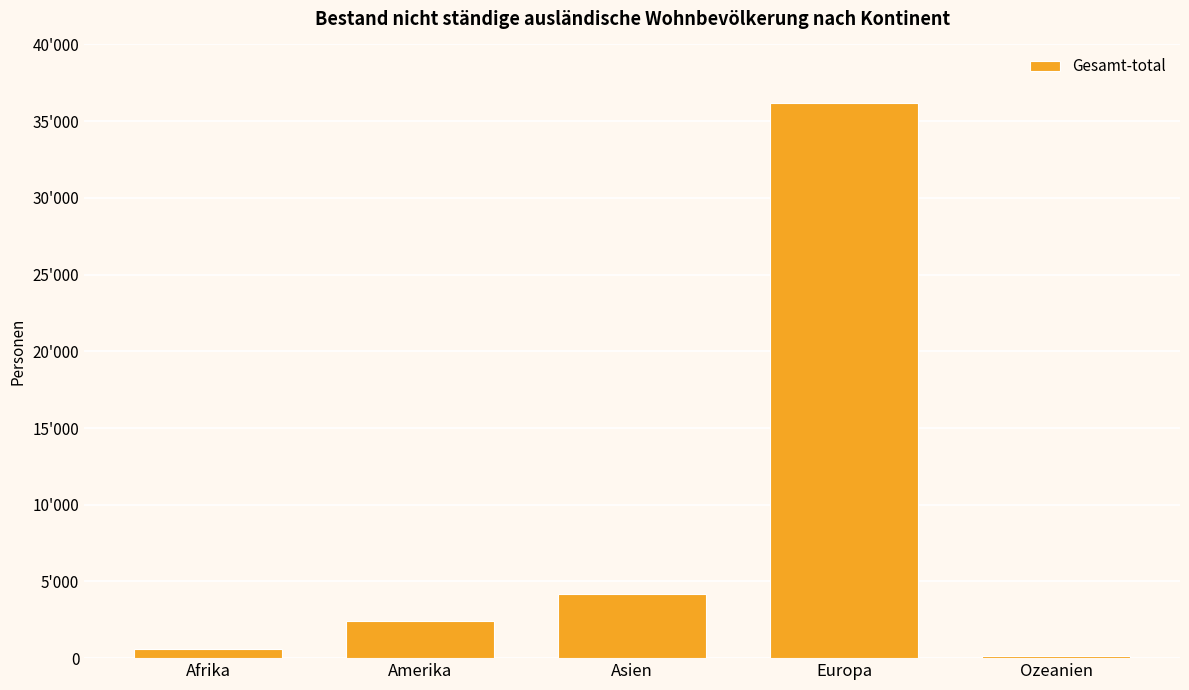

Rank the categories by value from lowest to highest.

Ozeanien, Afrika, Amerika, Asien, Europa